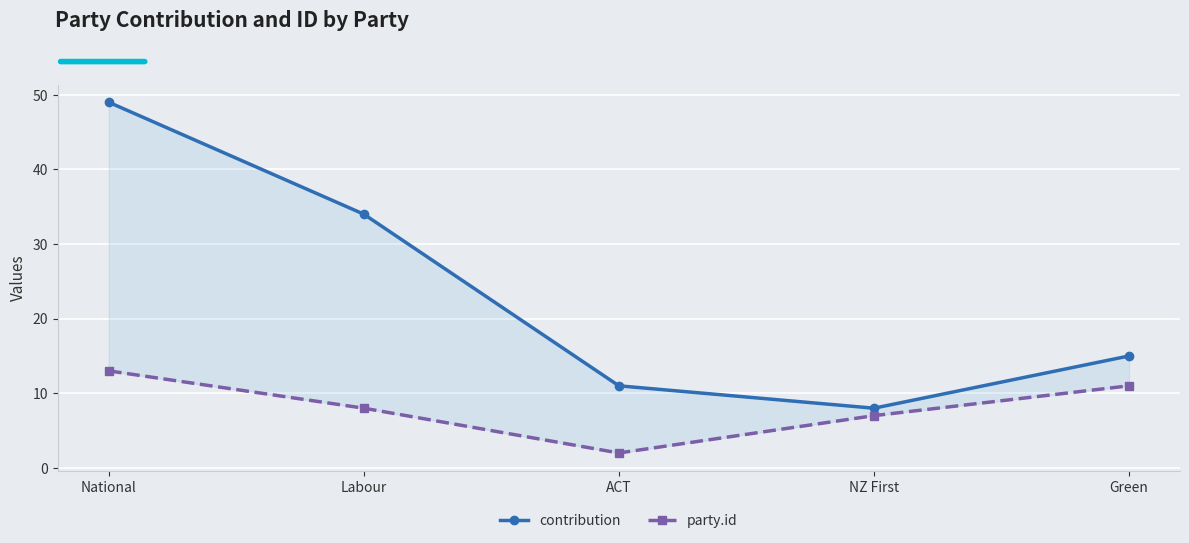

The value of party.id at NZ First is 11. True or false?

False